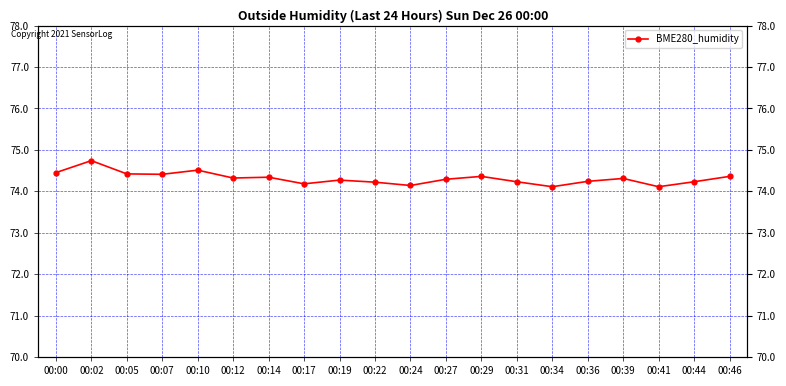

What is the ratio of the value at 00:31 to the value at 00:05?

1.0